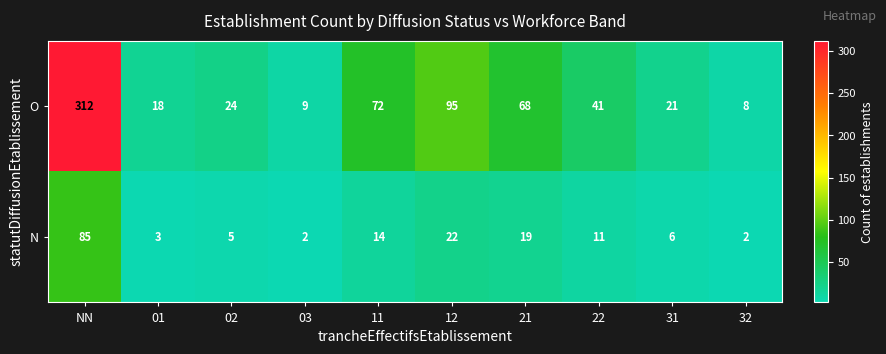

Rank the series by their maximum value, from lowest to highest.

N, O